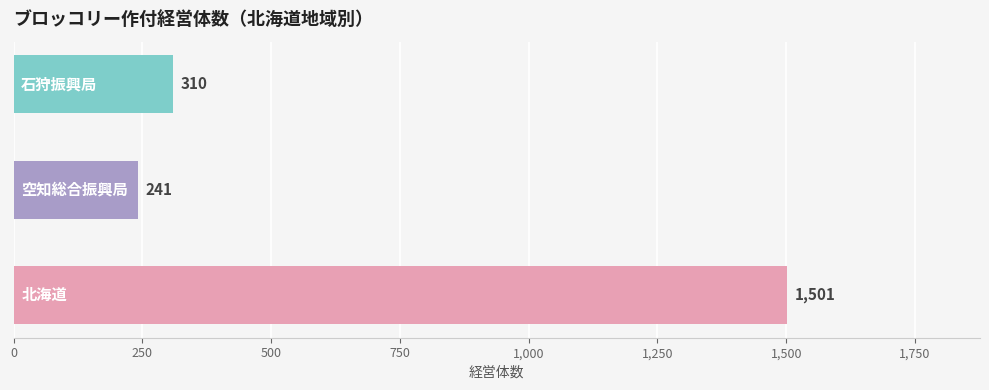

What is the greatest value displayed?

1501